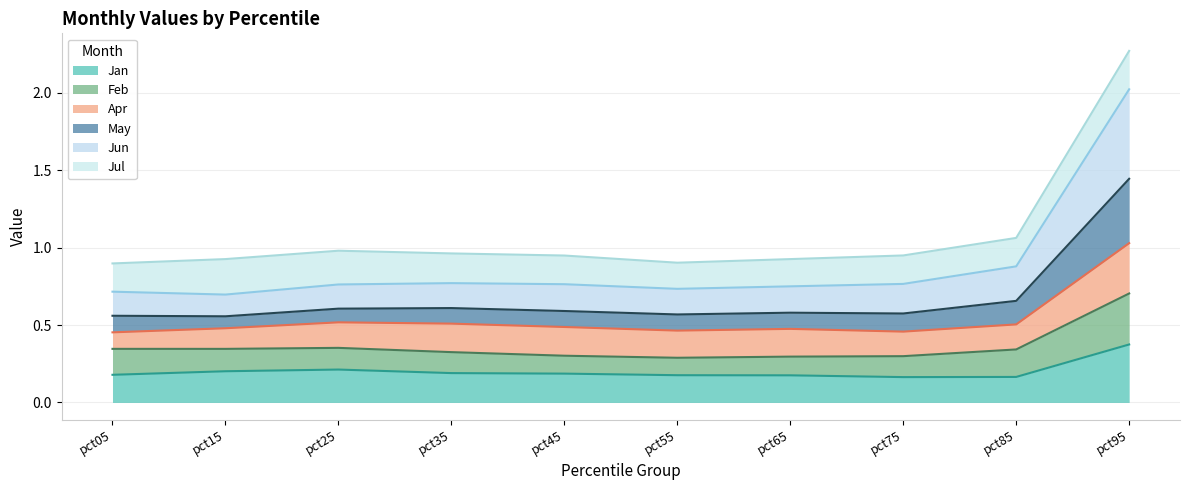

At how many categories does at least one series exceed 1?

2